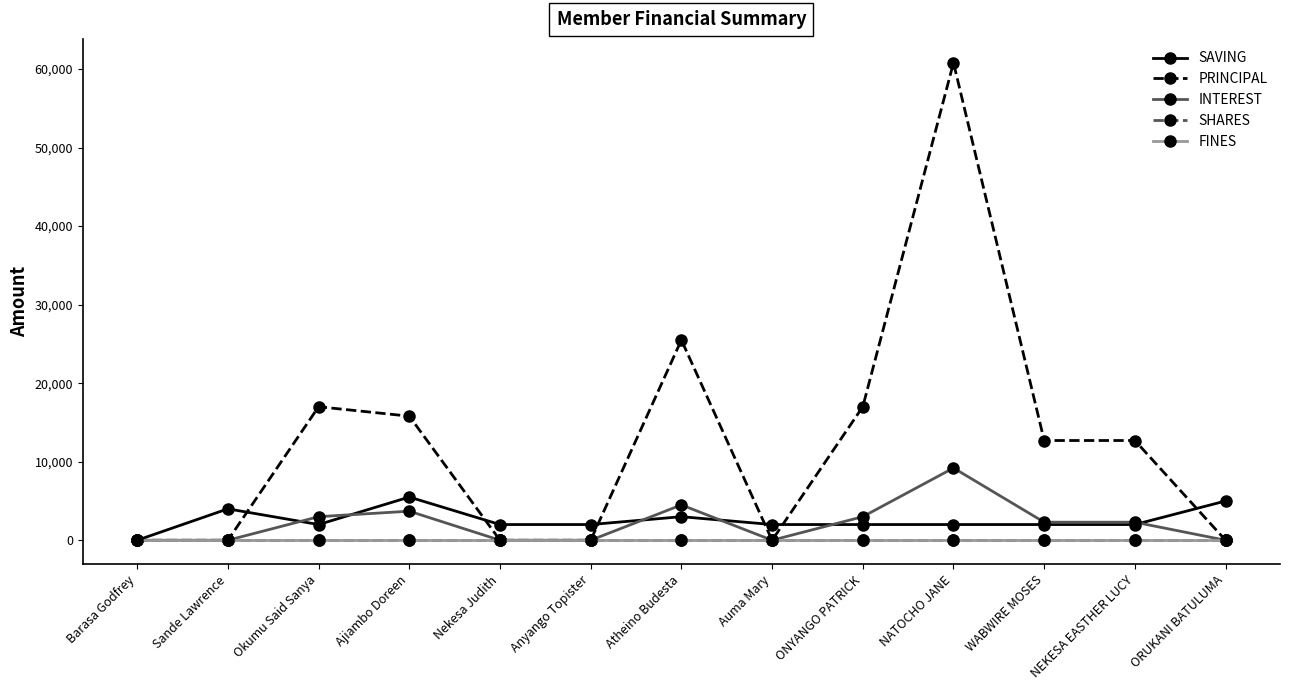

What is the label of the 8th point from the right?

Anyango Topister